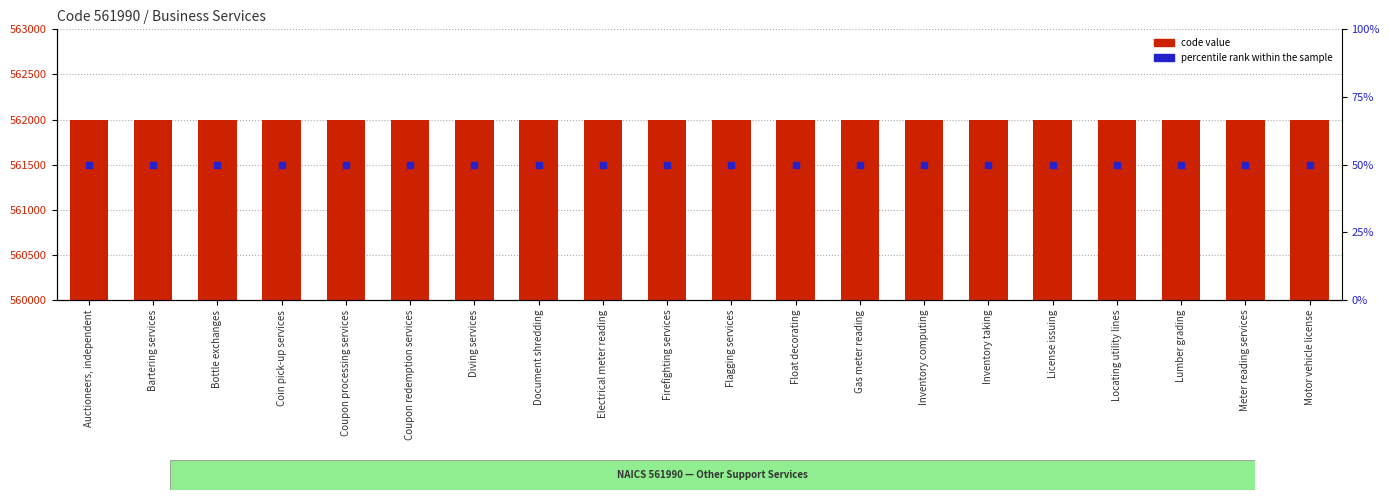

At which category is the sum across all series the highest?

Auctioneers, independent